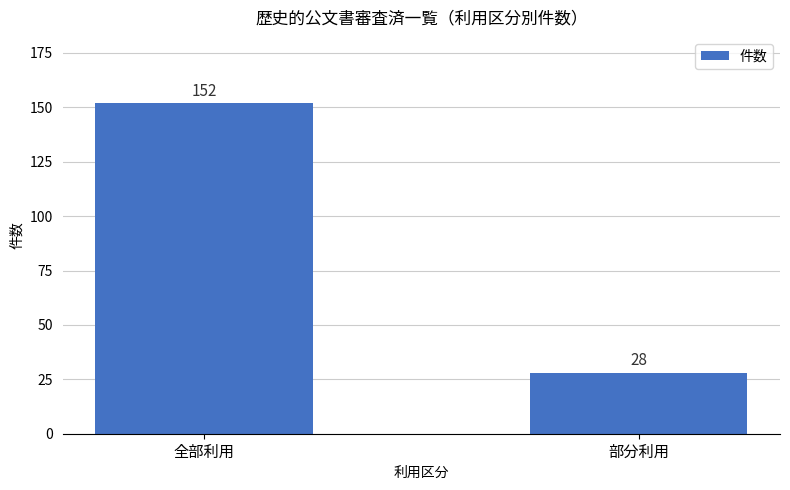

The value at 全部利用 is 152. True or false?

True